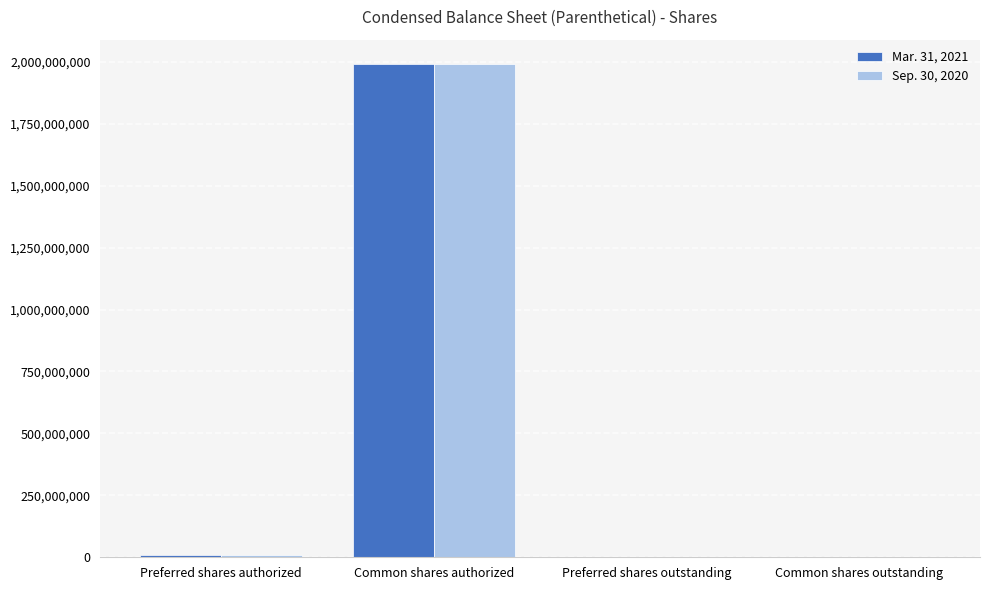

How many groups of bars are there?

4